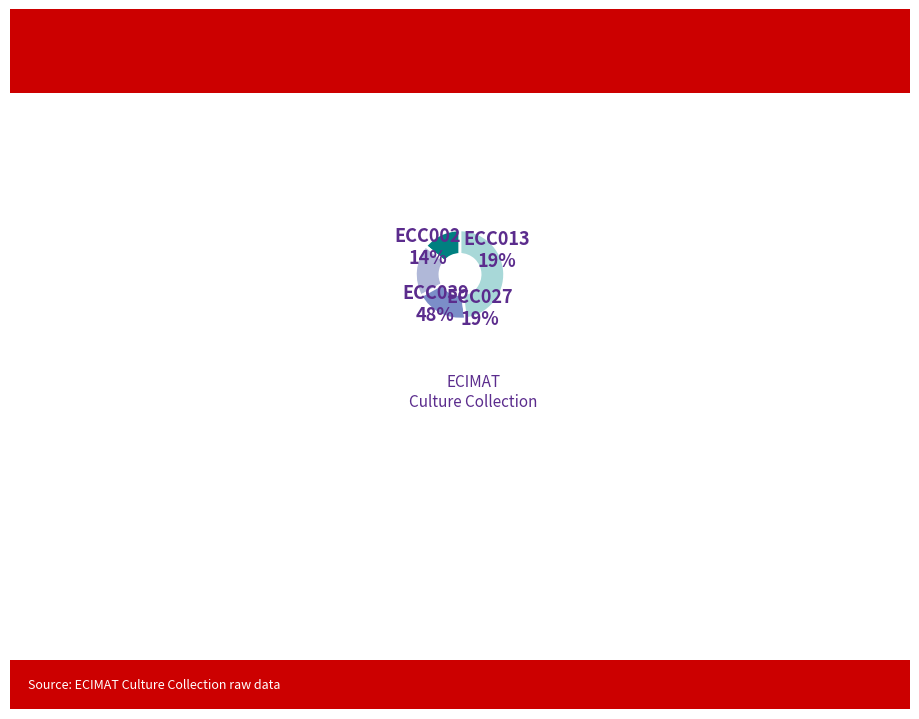

True or false: ECC039 accounts for 48% of the total.

True